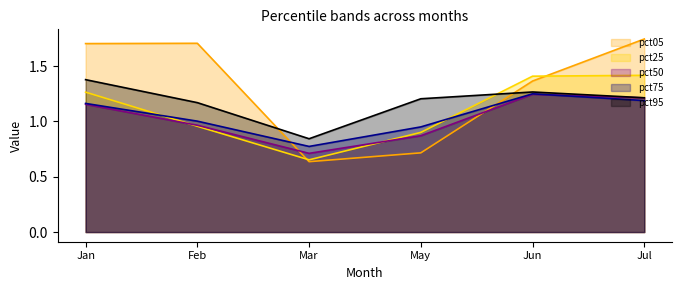

The pct25 series shows 0.6 at May. True or false?

False